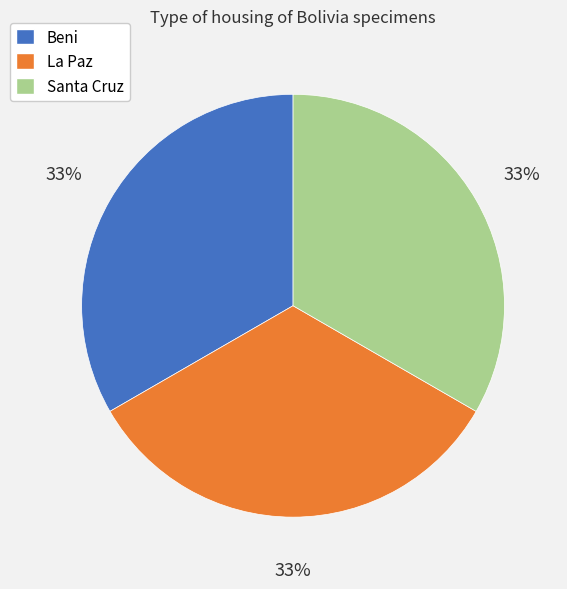

Is there any slice that represents more than half of the pie?

No